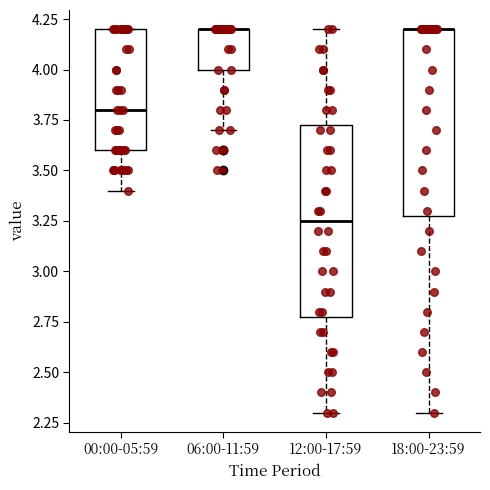

Reading left to right, read every box against the y-axis: the position of its median line, the range the box covers, and the ends of its whiskers. The values are not printed on the chart, so give them approximately, as read against the axis.

00:00-05:59: median 3.80, box 3.60 to 4.20, whiskers 3.40 to 4.20
06:00-11:59: median 4.20 (drawn on the box's upper edge), box 4.00 to 4.20, whiskers 3.70 to 4.20
12:00-17:59: median 3.25, box 2.80 to 3.75, whiskers 2.30 to 4.20
18:00-23:59: median 4.20 (drawn on the box's upper edge), box 3.30 to 4.20, whiskers 2.30 to 4.20